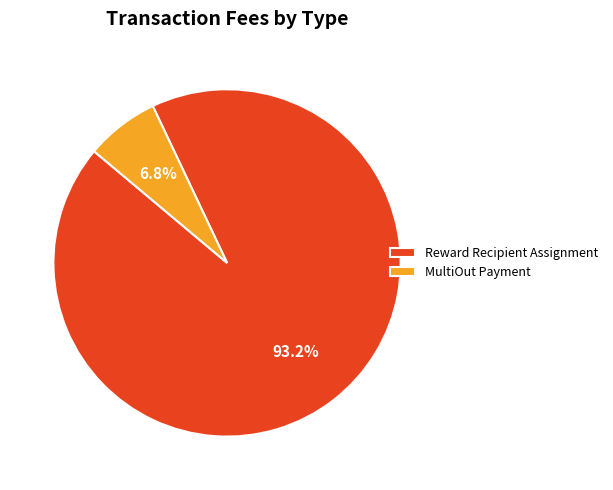

The MultiOut Payment slice represents 1% of the pie. True or false?

False